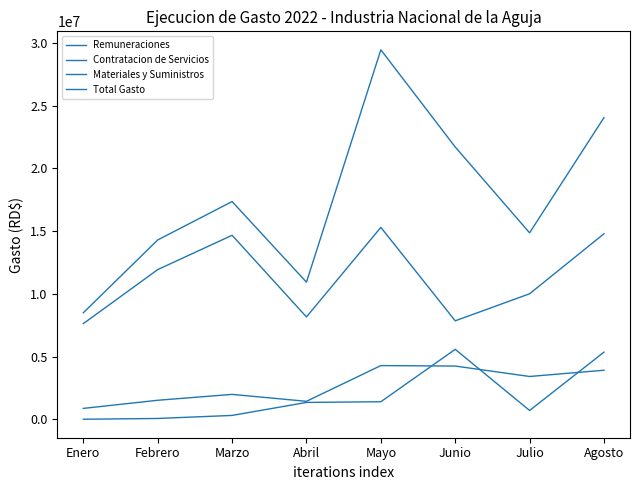

Which series has the widest spread of values?

Total Gasto